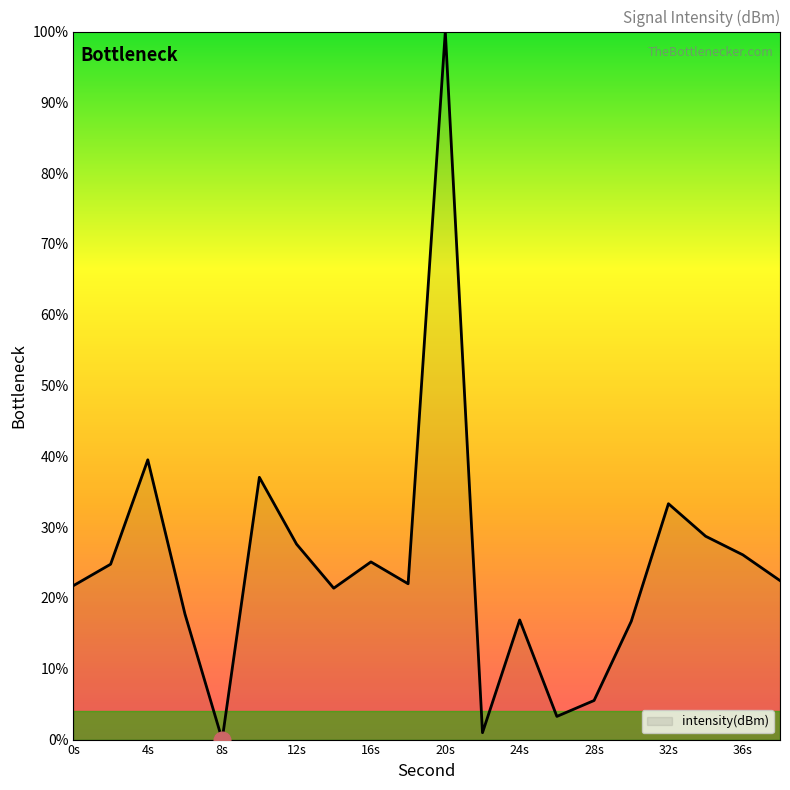

What is the difference between the maximum and minimum values?

100.0